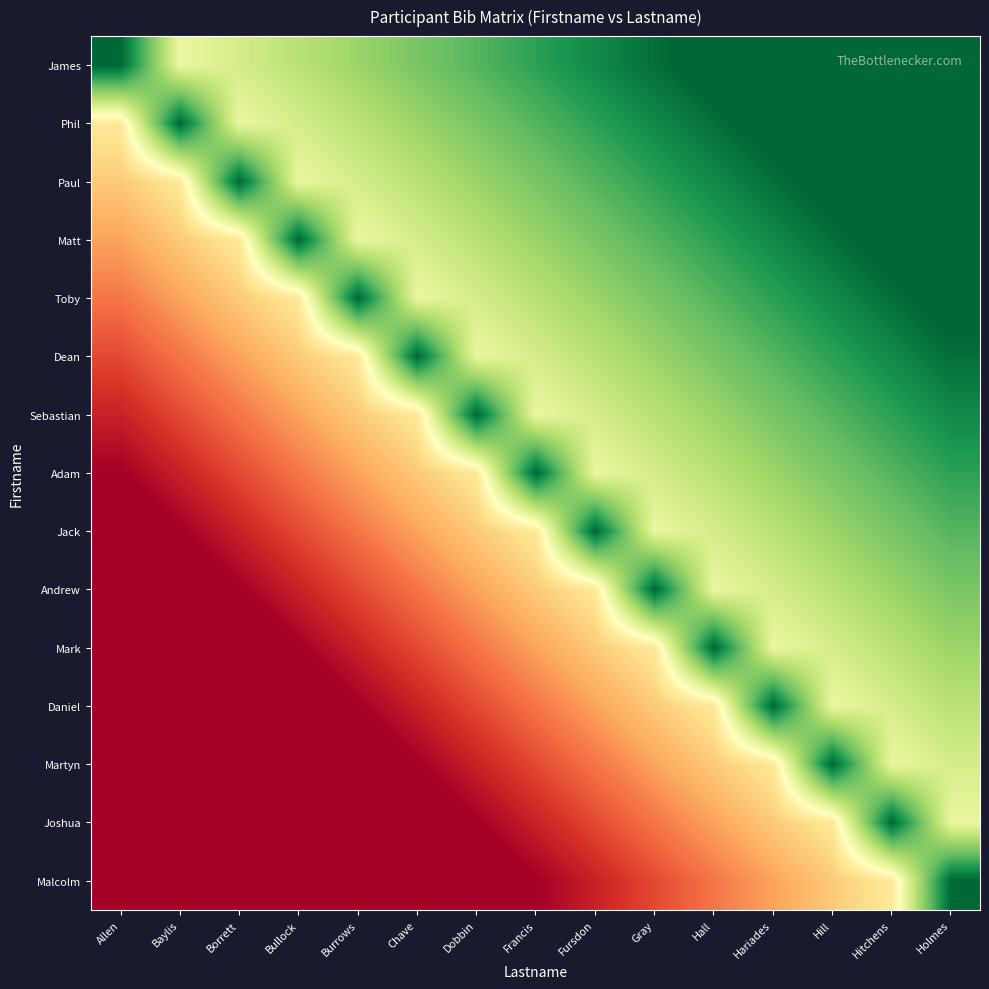

At which category is the sum across all series the highest?

Holmes